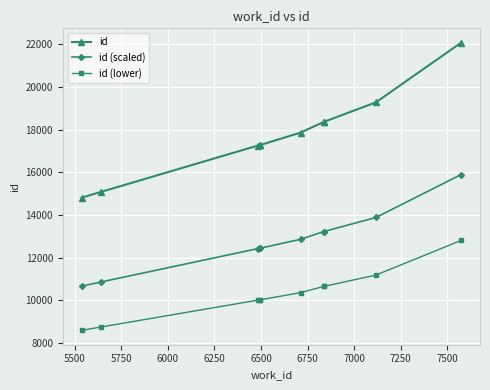

How many distinct data groups are displayed?

3